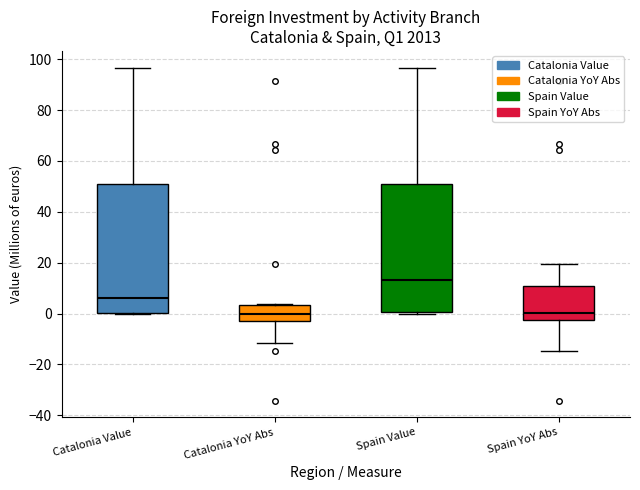

Which box has the highest median line?

Spain Value